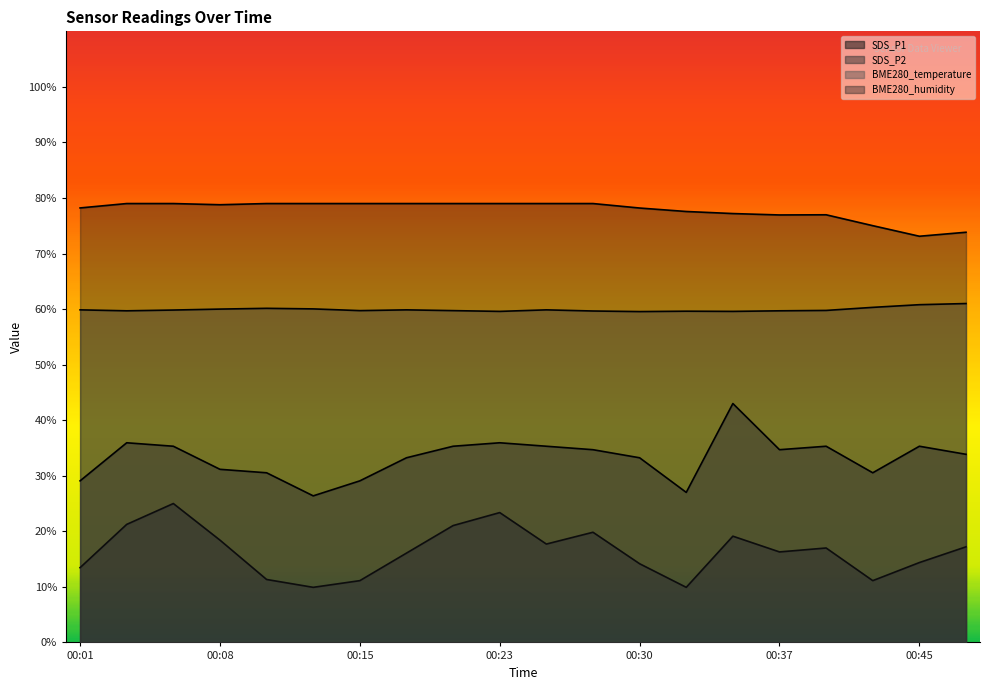

What is the average value of the SDS_P1 series?

16.4